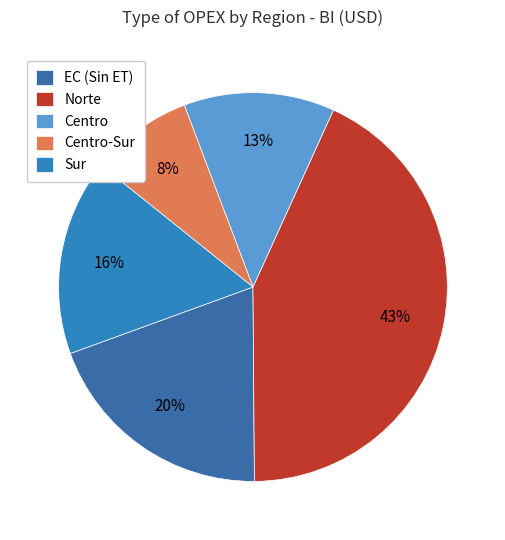

What is the total percentage of Centro-Sur and Norte?

51.6%